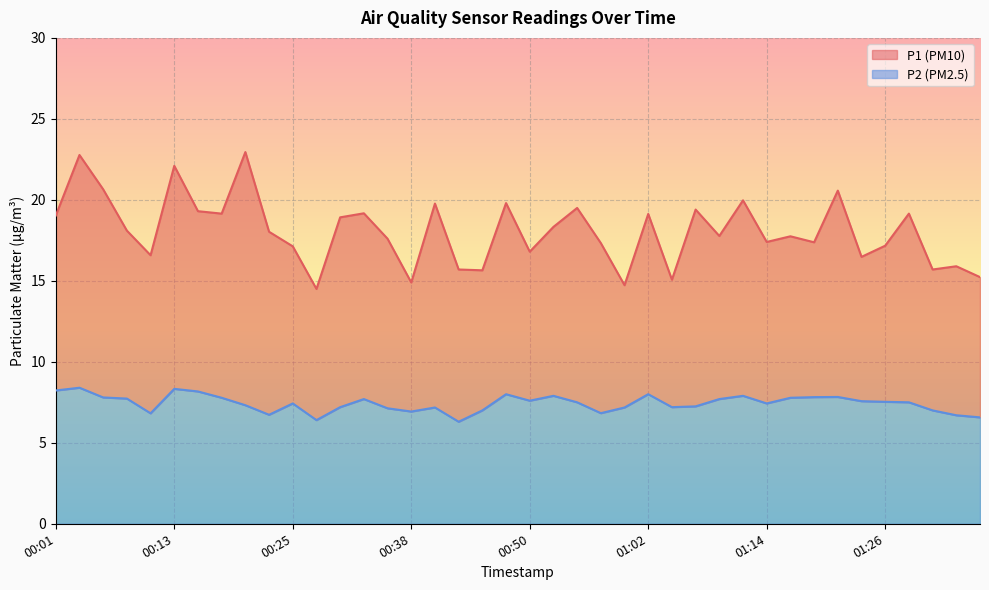

At how many categories does at least one series exceed 10?

40